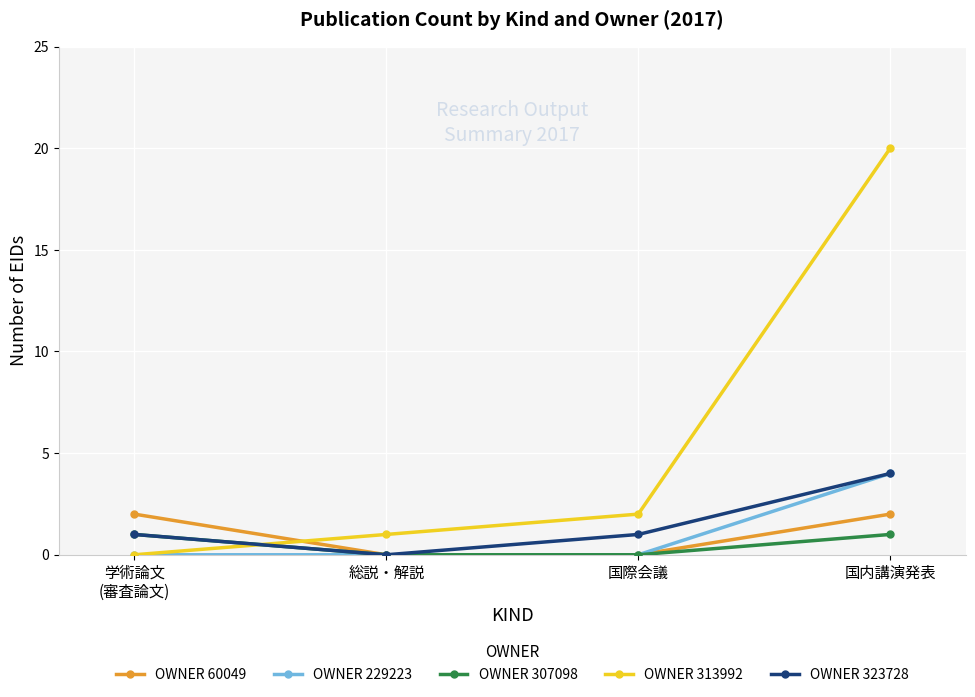

The value of OWNER 313992 at 学術論文
(審査論文) is 7. True or false?

False